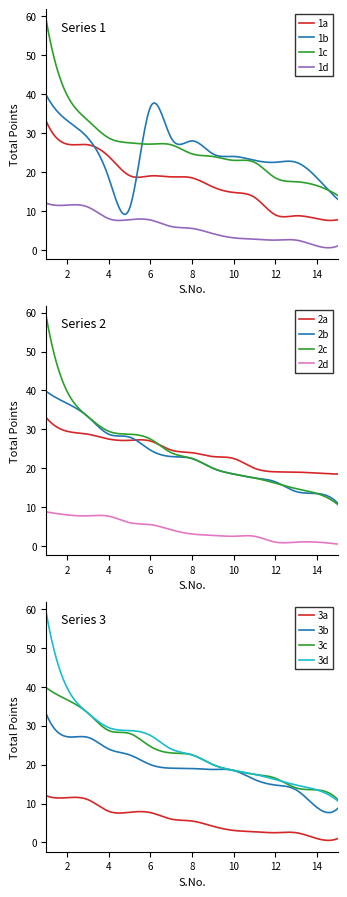

What is the smallest value displayed?

1.0